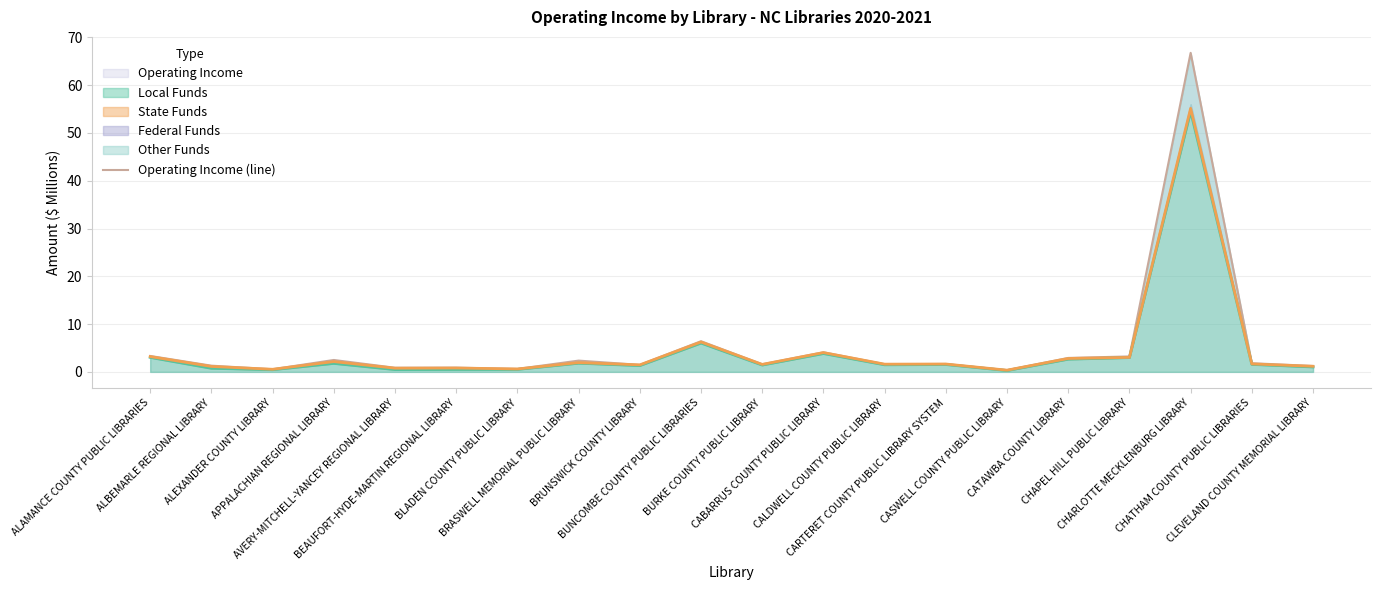

The value at BRASWELL MEMORIAL PUBLIC LIBRARY is 2.4. True or false?

True